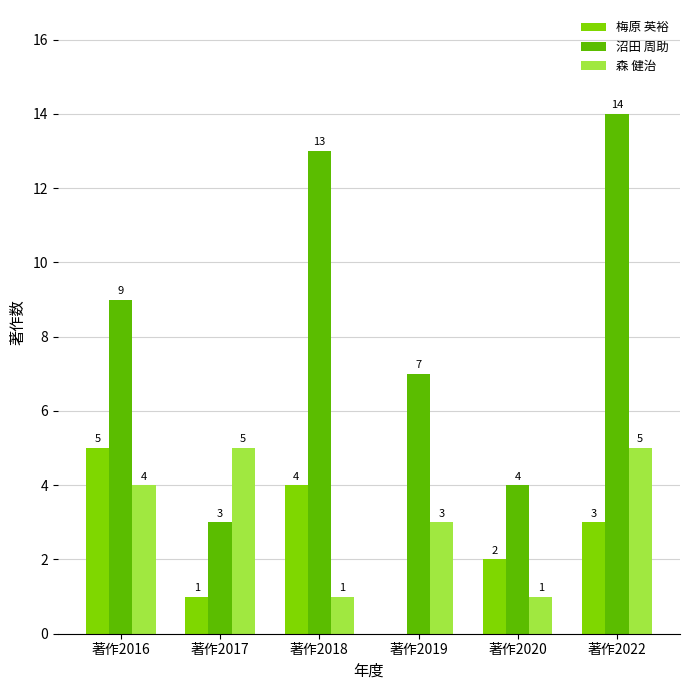

The value of 梅原 英裕 at 著作2020 is 3. True or false?

False